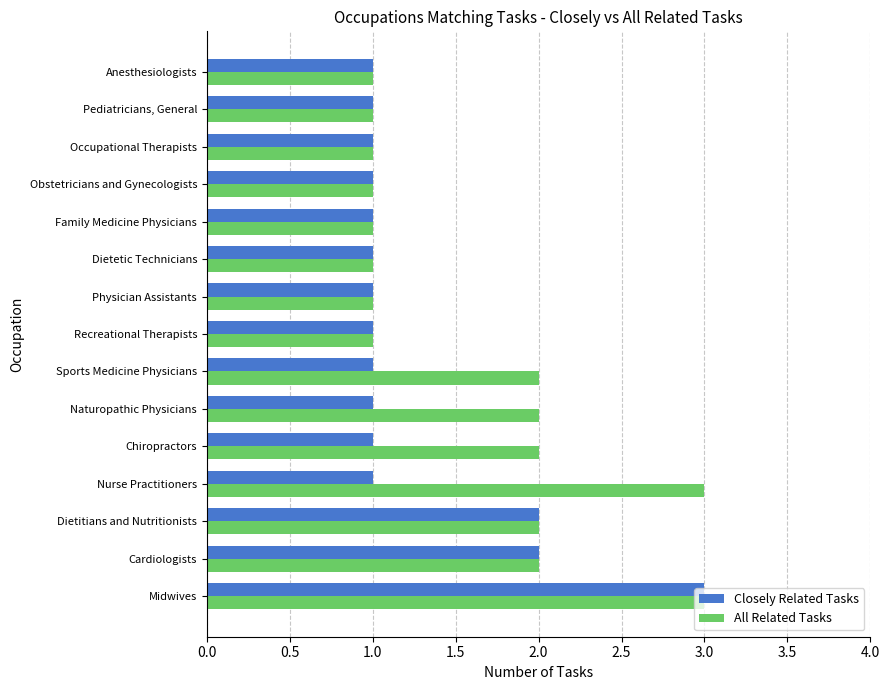

The value of All Related Tasks at Nurse Practitioners is 3. True or false?

True